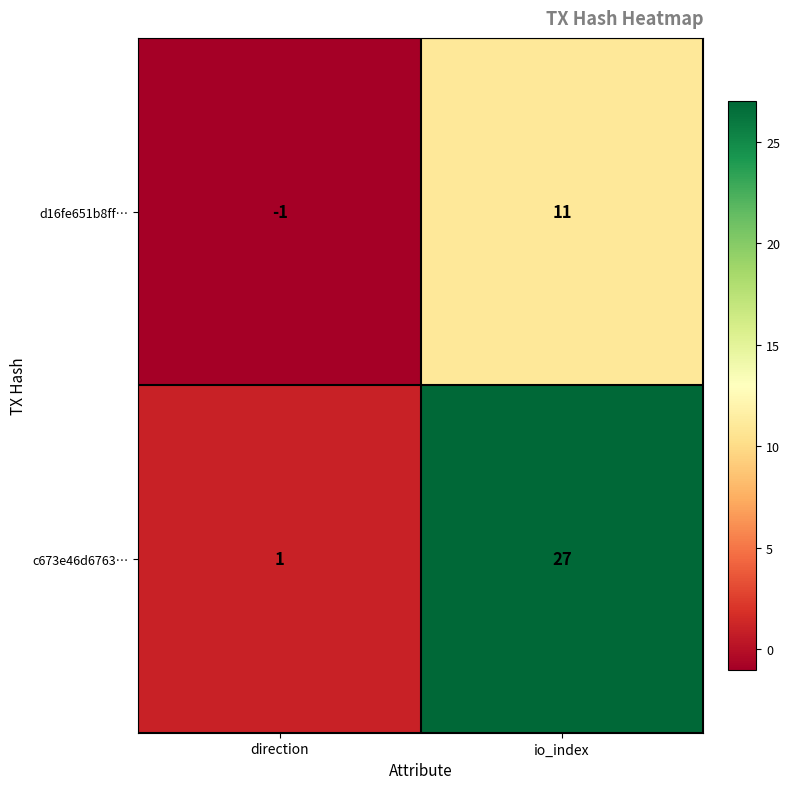

Count the number of data series in this chart.

2